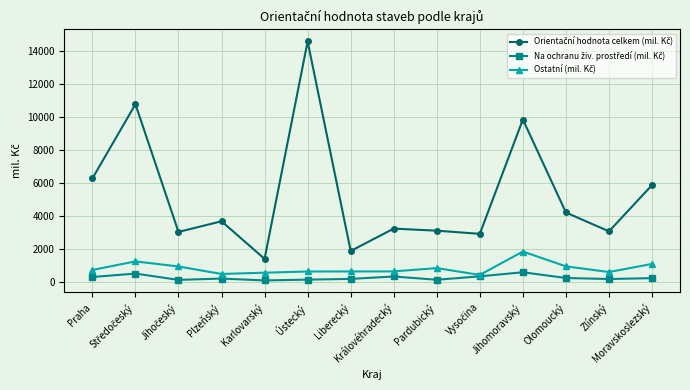

Does the chart have visible grid lines?

Yes